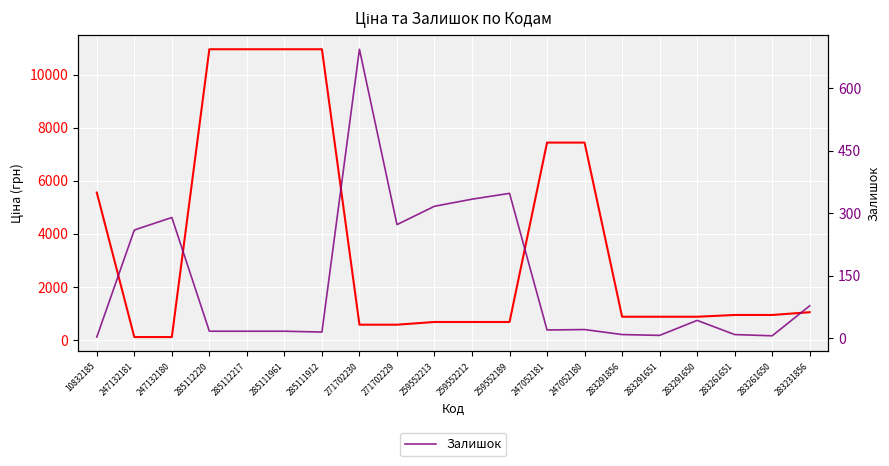

Reading right to left, what are all the values shown in this chart?

Ціна: 1048.4	944.2	944.2	878.0	878.0	878.0	7444.6	7444.6	679.8	679.8	679.8	578.1	578.1	10964.4	10964.4	10964.4	10964.4	111.8	111.8	5560.3
Залишок: 78.0	6.0	9.0	43.0	7.0	9.0	21.0	20.0	348.0	334.0	317.0	273.0	694.0	15.0	17.0	17.0	17.0	290.0	260.0	3.0